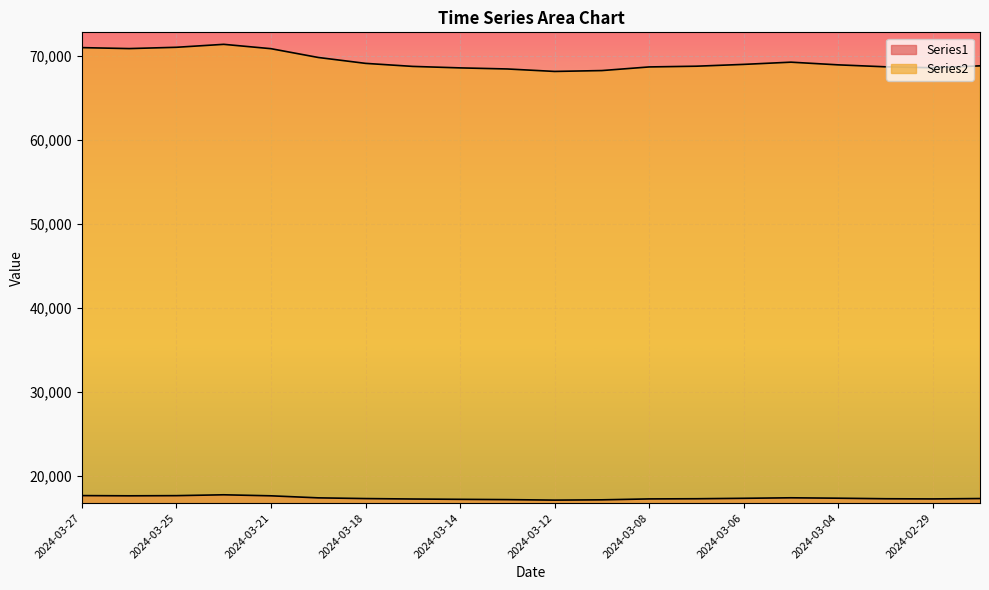

How many interior local peaks does the Series2 series have?

2